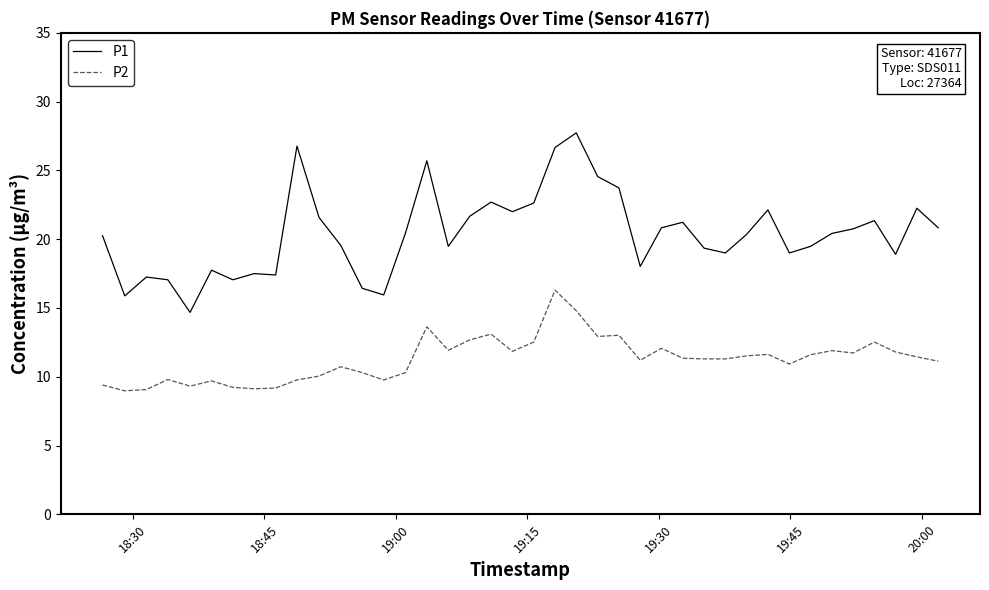

In P1, how many points are lower than both neighbors (excluding endpoints)?

11